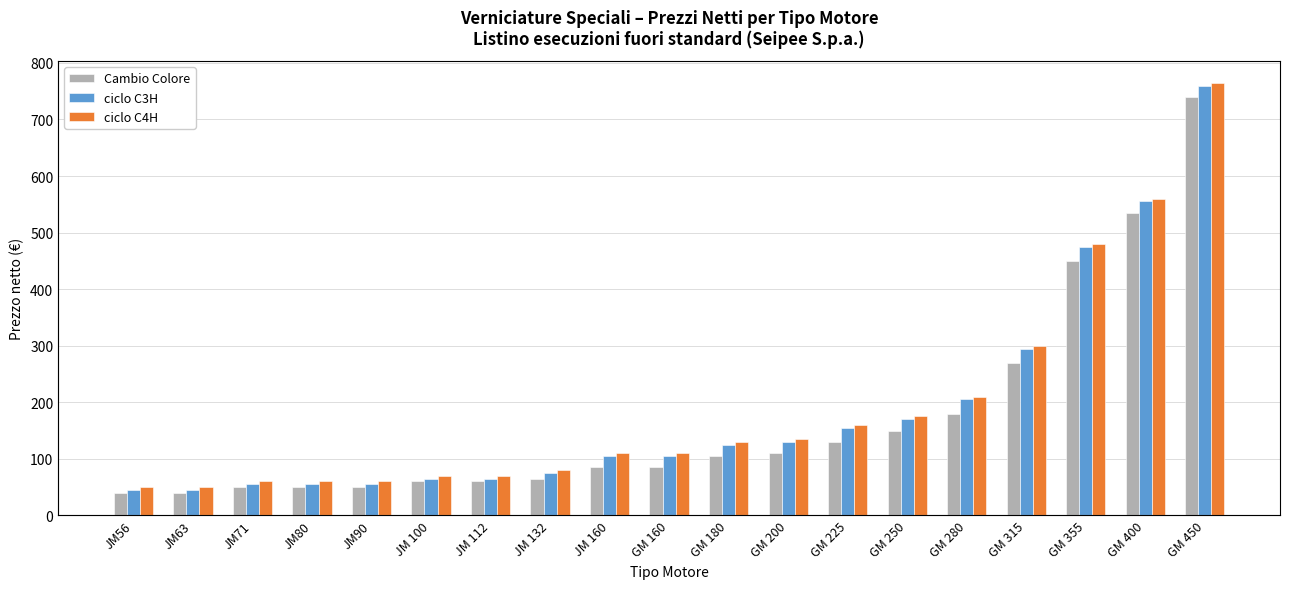

Reading left to right, transcribe all the data shown in this chart.

Cambio Colore: JM56=40	JM63=40	JM71=50	JM80=50	JM90=50	JM 100=60	JM 112=60	JM 132=65	JM 160=85	GM 160=85	GM 180=105	GM 200=110	GM 225=130	GM 250=150	GM 280=180	GM 315=270	GM 355=450	GM 400=535	GM 450=740
ciclo C3H: JM56=45	JM63=45	JM71=55	JM80=55	JM90=55	JM 100=65	JM 112=65	JM 132=75	JM 160=105	GM 160=105	GM 180=125	GM 200=130	GM 225=155	GM 250=170	GM 280=205	GM 315=295	GM 355=475	GM 400=555	GM 450=760
ciclo C4H: JM56=50	JM63=50	JM71=60	JM80=60	JM90=60	JM 100=70	JM 112=70	JM 132=80	JM 160=110	GM 160=110	GM 180=130	GM 200=135	GM 225=160	GM 250=175	GM 280=210	GM 315=300	GM 355=480	GM 400=560	GM 450=765